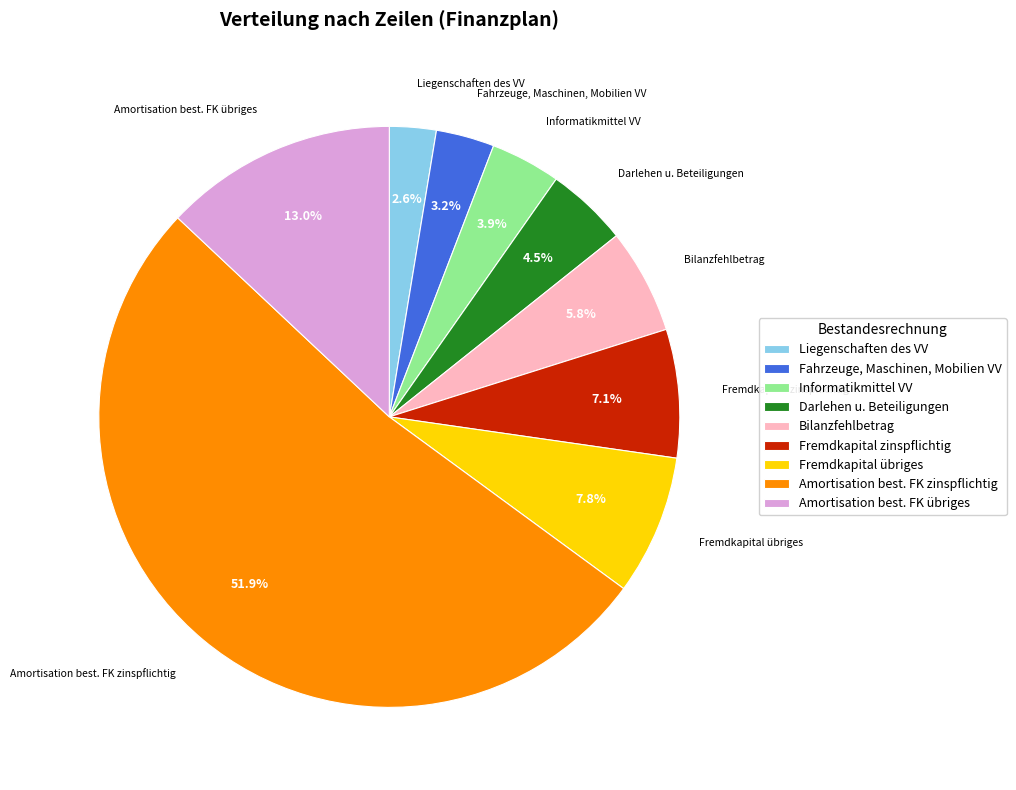

Is Fahrzeuge, Maschinen, Mobilien VV the majority of the pie?

No